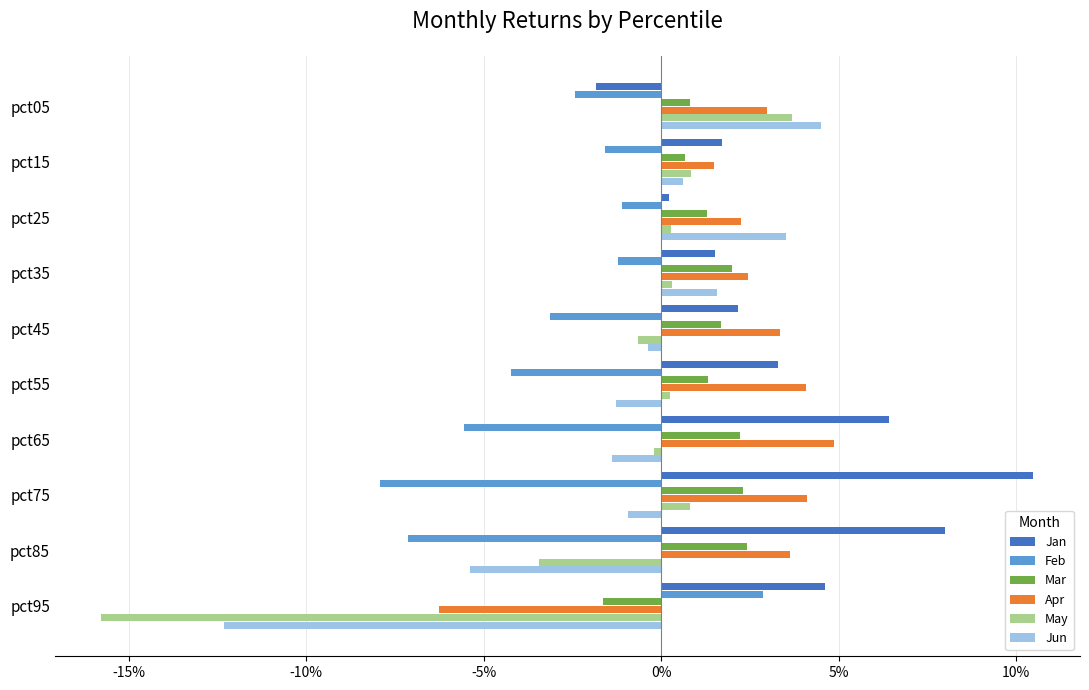

Which category has the highest value in the Jun series?

pct05